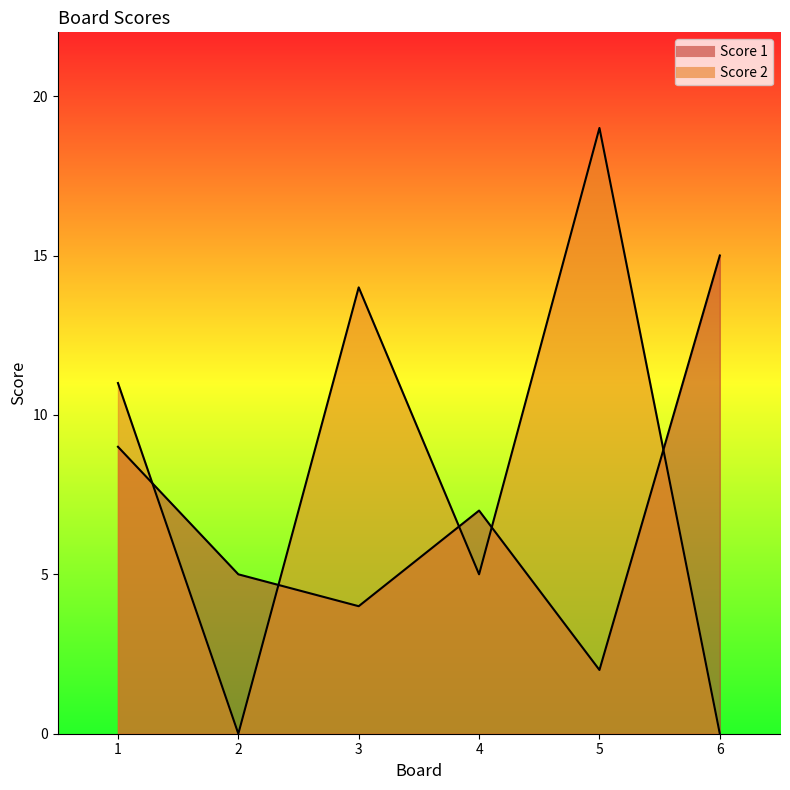

How many categories are shown in the chart?

6